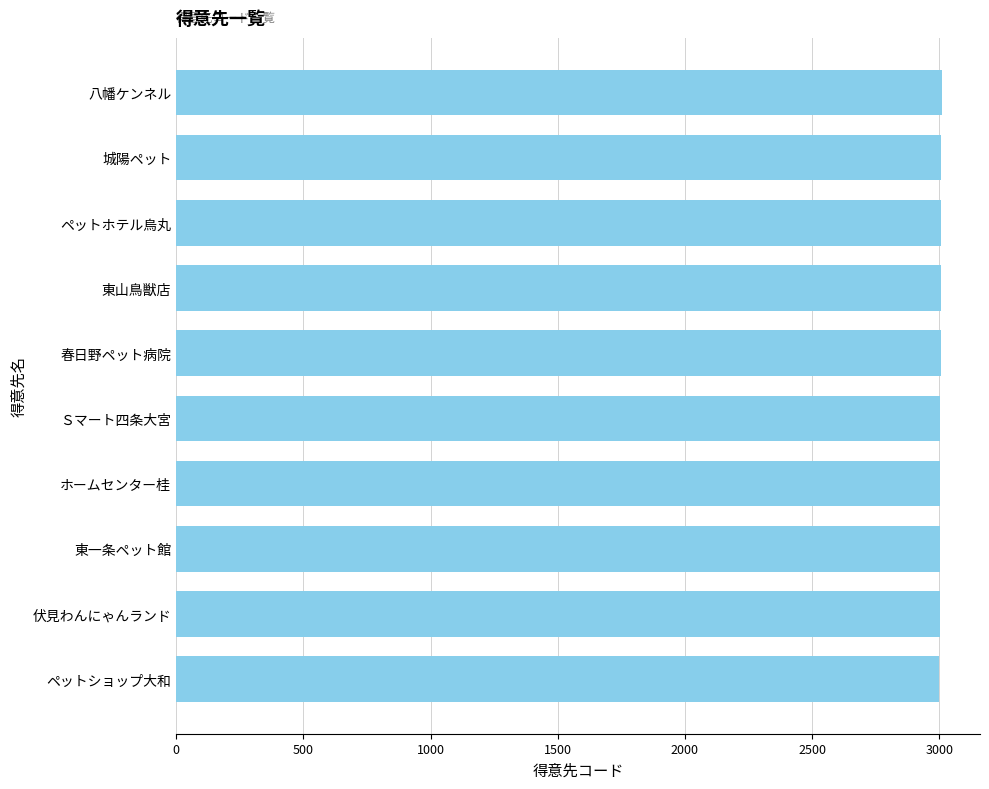

What is the sum of all values?

30055